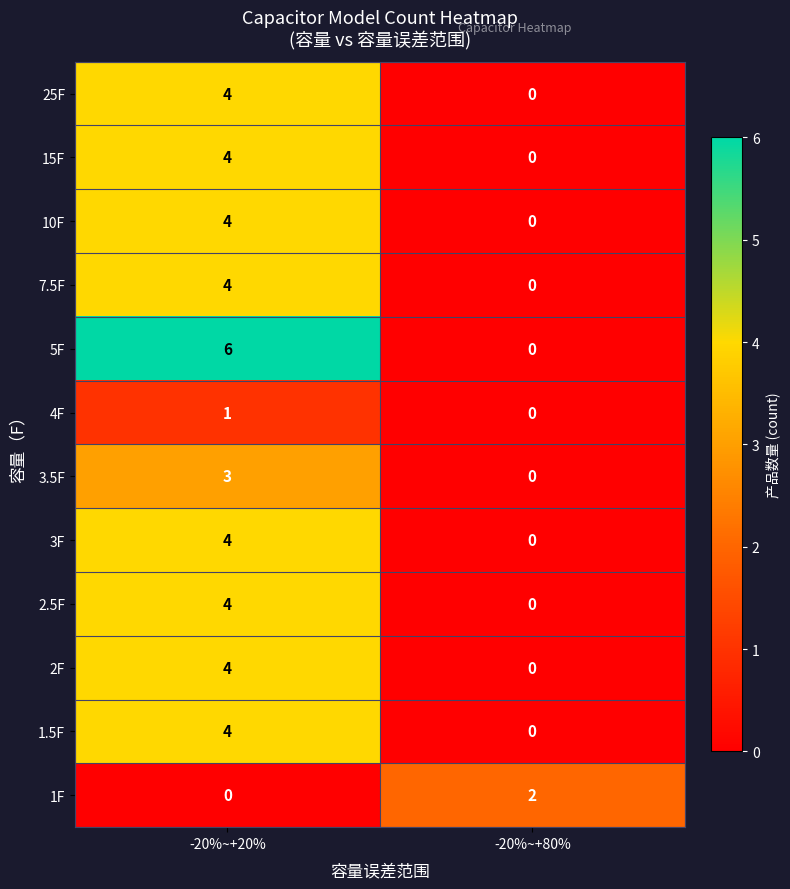

Reading right to left, extract all data points from this chart.

25F: -20%~+80%=0	-20%~+20%=4
15F: -20%~+80%=0	-20%~+20%=4
10F: -20%~+80%=0	-20%~+20%=4
7.5F: -20%~+80%=0	-20%~+20%=4
5F: -20%~+80%=0	-20%~+20%=6
4F: -20%~+80%=0	-20%~+20%=1
3.5F: -20%~+80%=0	-20%~+20%=3
3F: -20%~+80%=0	-20%~+20%=4
2.5F: -20%~+80%=0	-20%~+20%=4
2F: -20%~+80%=0	-20%~+20%=4
1.5F: -20%~+80%=0	-20%~+20%=4
1F: -20%~+80%=2	-20%~+20%=0